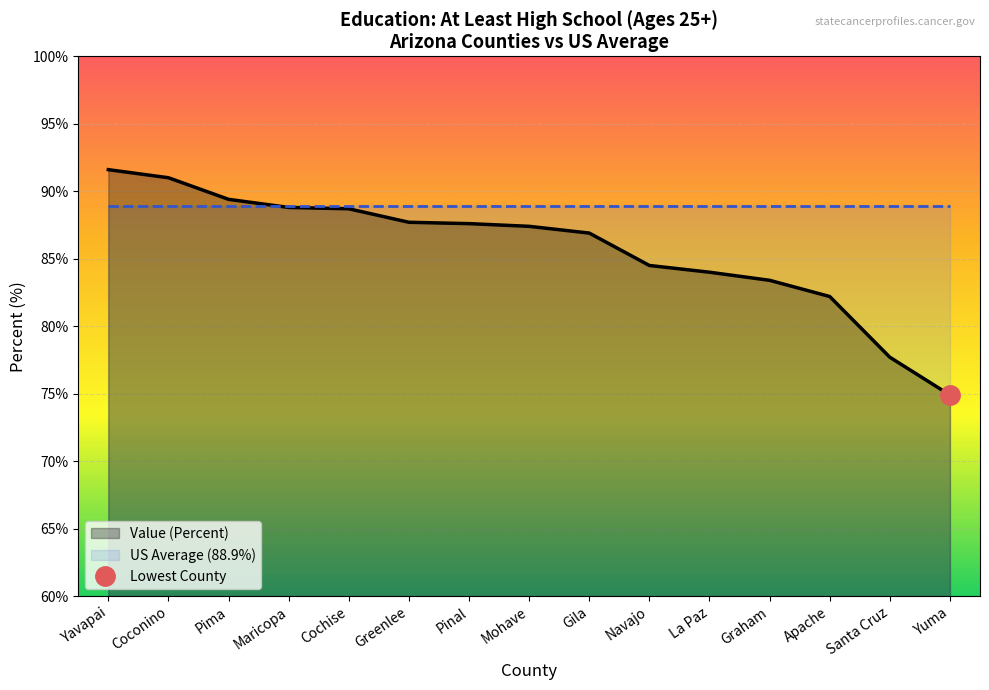

How many data points does each series have?

15